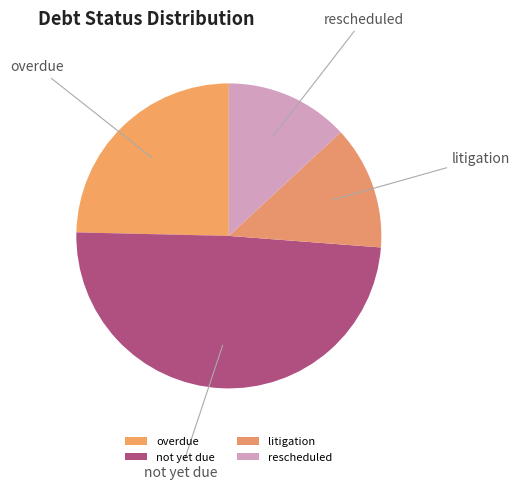

Is the sum of litigation and rescheduled greater than half?

No